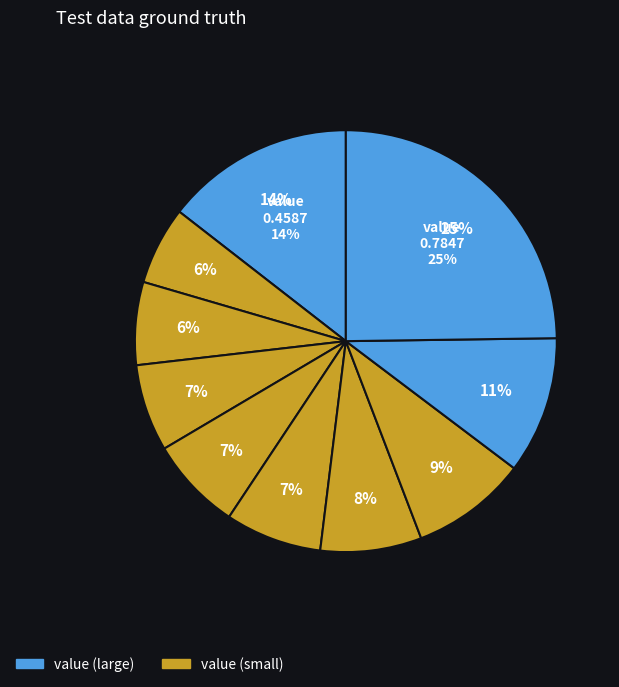

Is the sum of pct35 and pct55 greater than half?

No